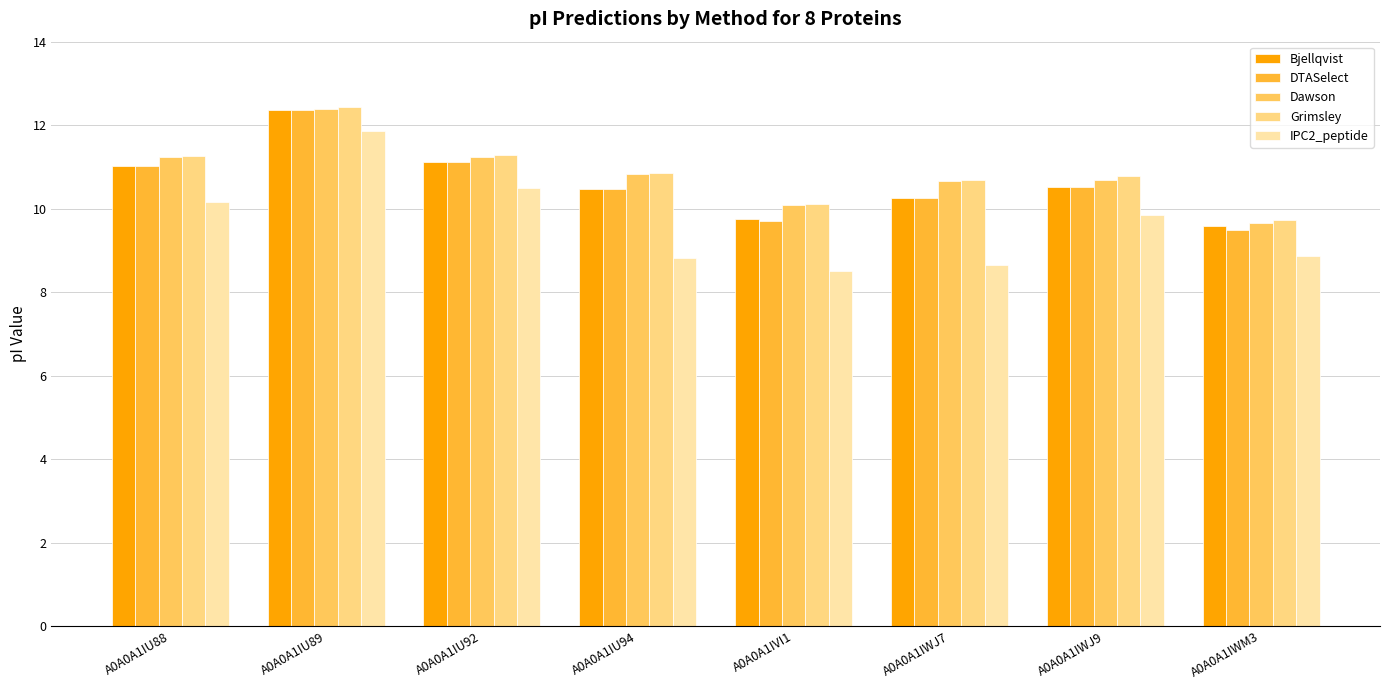

What position from the right is A0A0A1IWM3?

1